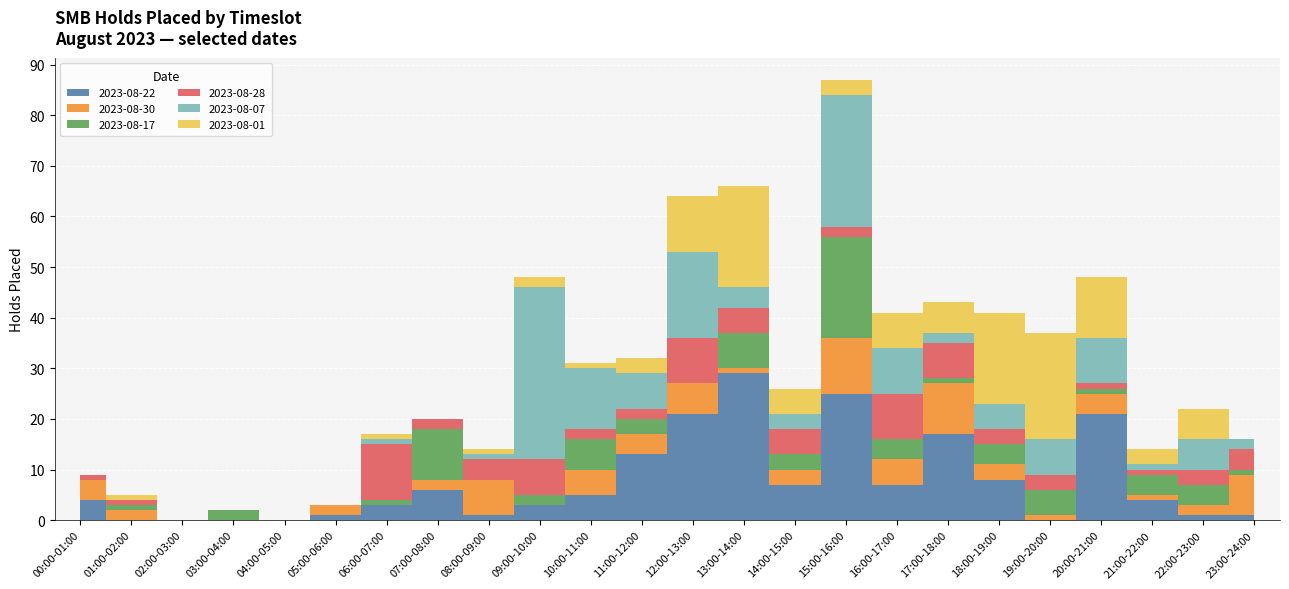

Where is the first local minimum for 2023-08-07?

07:00-08:00